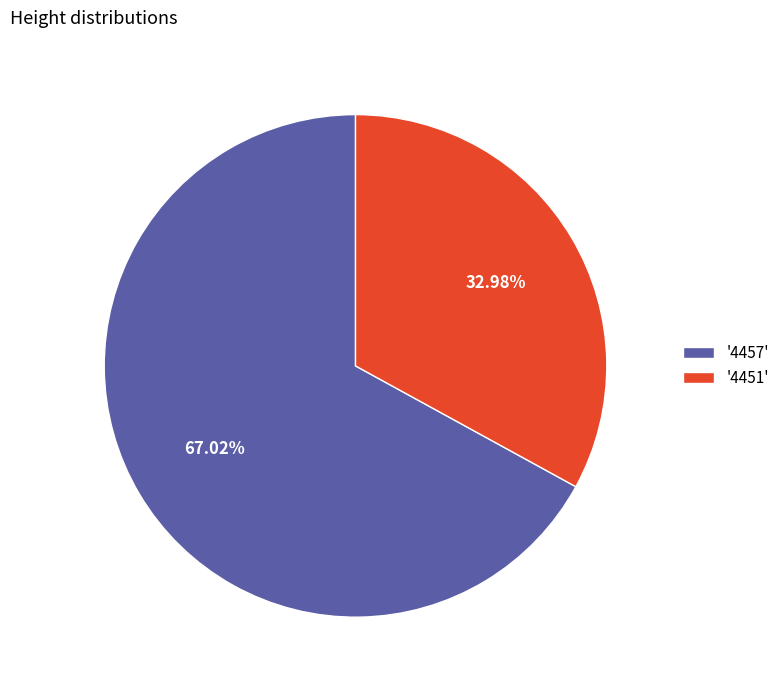

What is the majority slice?

'4457'